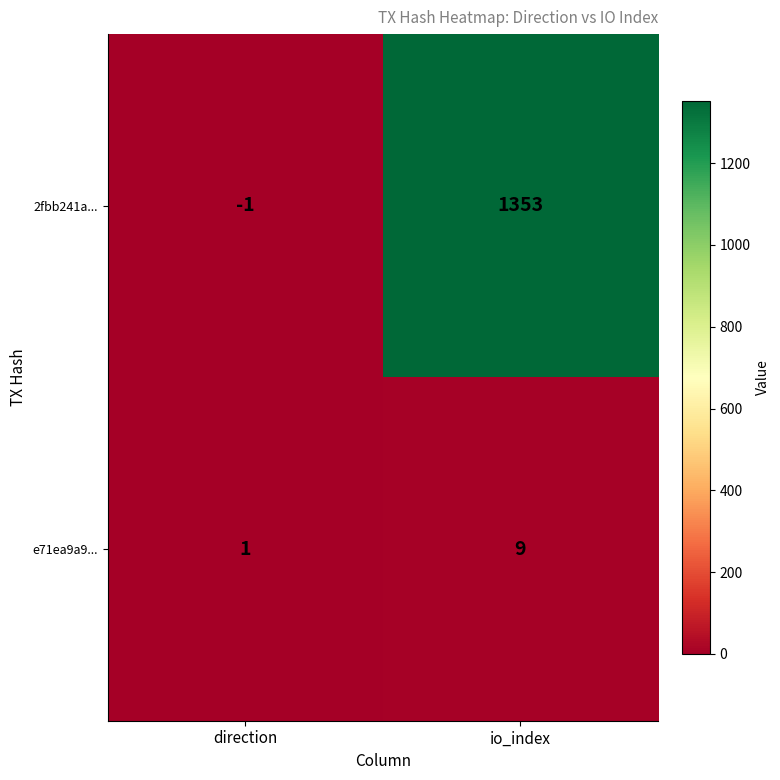

What is the greatest value displayed?

1353